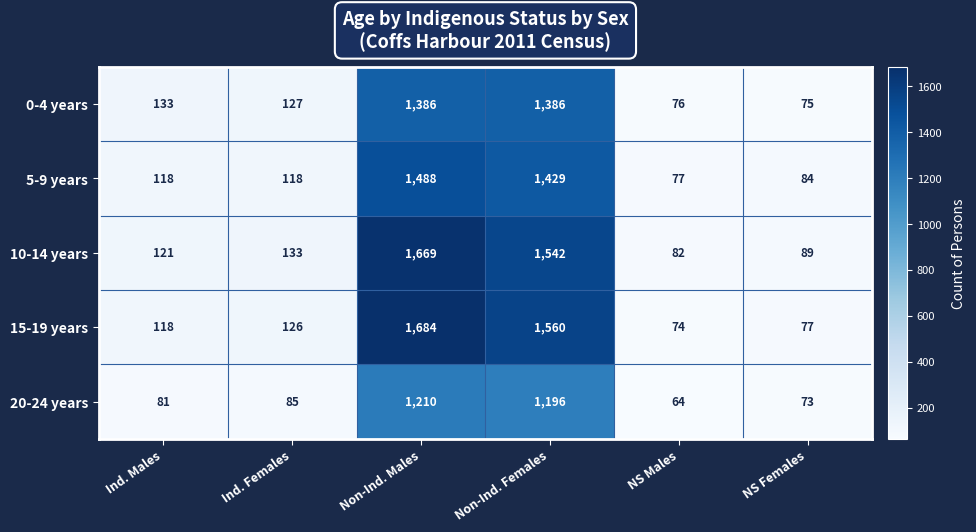

What value does the 5-9 years series have at Non-Ind. Males, to the nearest 50?

1500